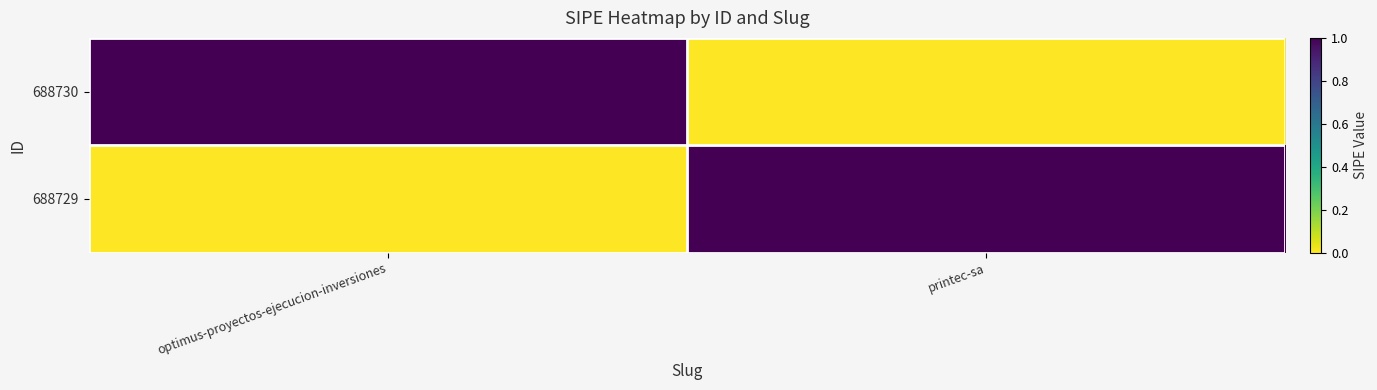

Rank the series at printec-sa from lowest to highest value.

688730, 688729